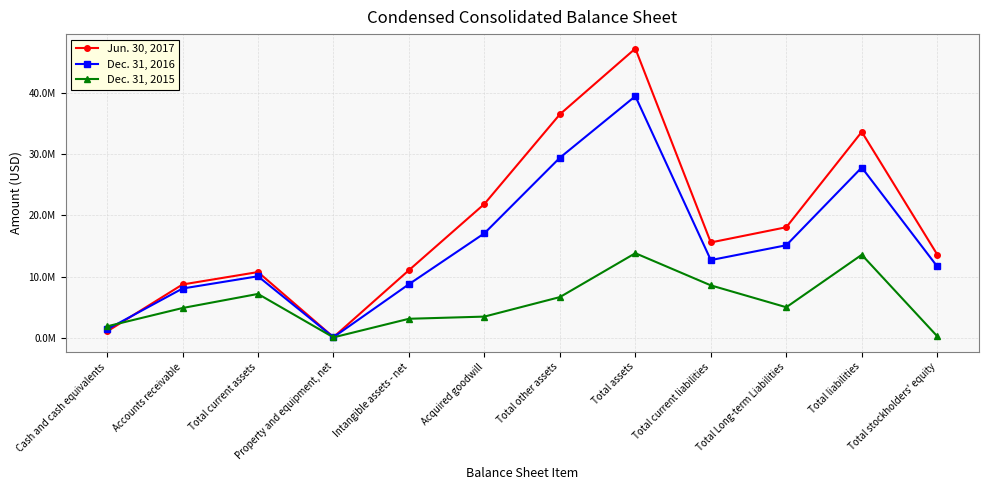

List the series in order of their peak value, lowest first.

Dec. 31, 2015, Dec. 31, 2016, Jun. 30, 2017